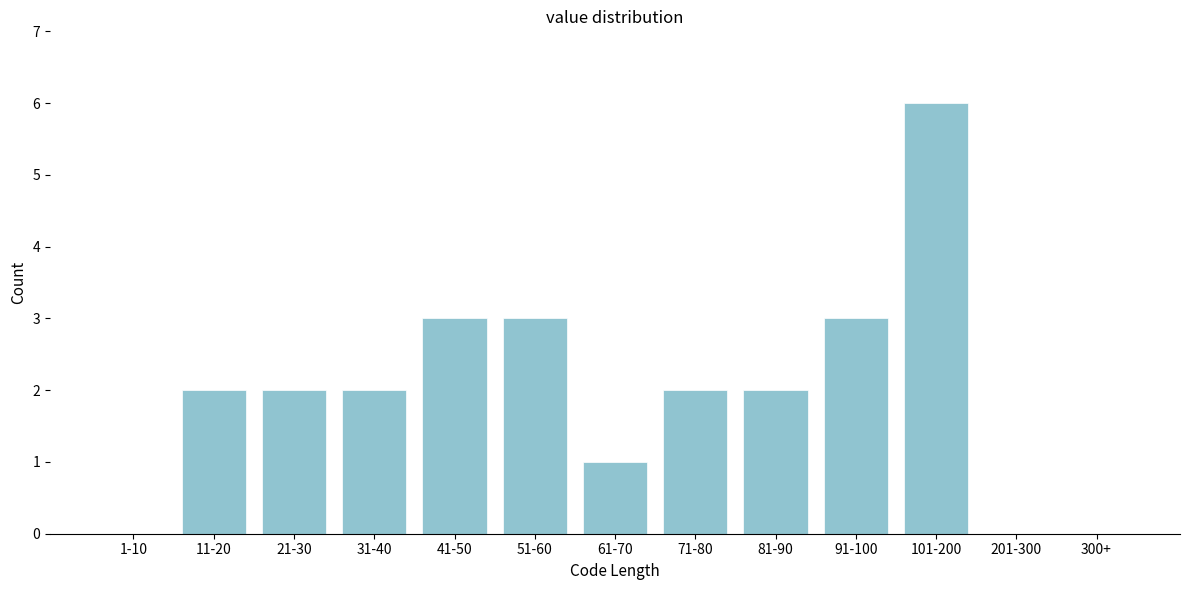

Reading right to left, transcribe all the data shown in this chart.

300+=0	201-300=0	101-200=6	91-100=3	81-90=2	71-80=2	61-70=1	51-60=3	41-50=3	31-40=2	21-30=2	11-20=2	1-10=0